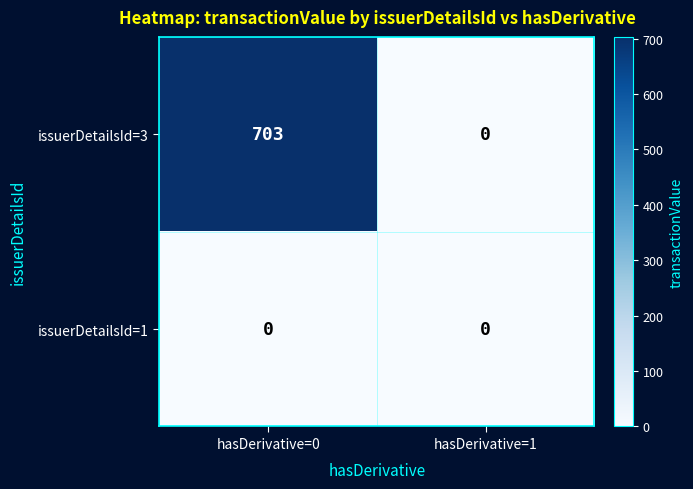

Reading left to right, extract all data points from this chart.

issuerDetailsId=3: hasDerivative=0=703	hasDerivative=1=0
issuerDetailsId=1: hasDerivative=0=0	hasDerivative=1=0